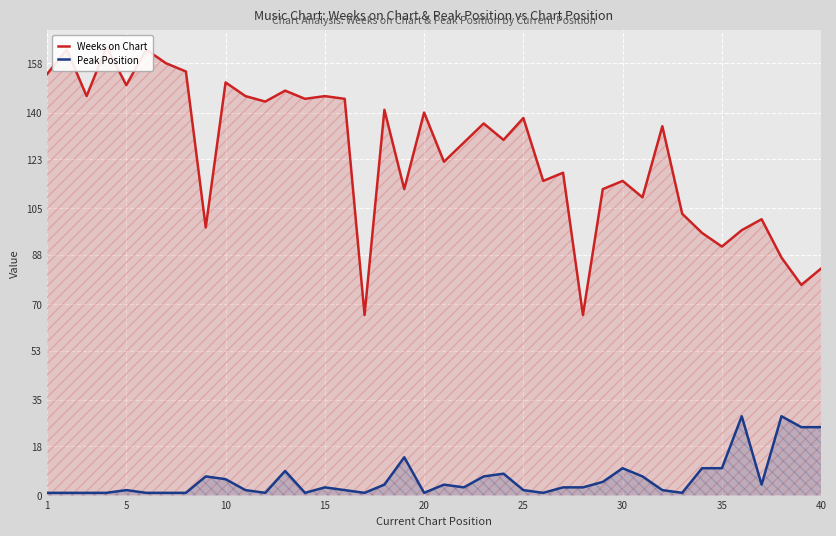

What is the difference between the maximum and second lowest values in the Peak Position series?

28